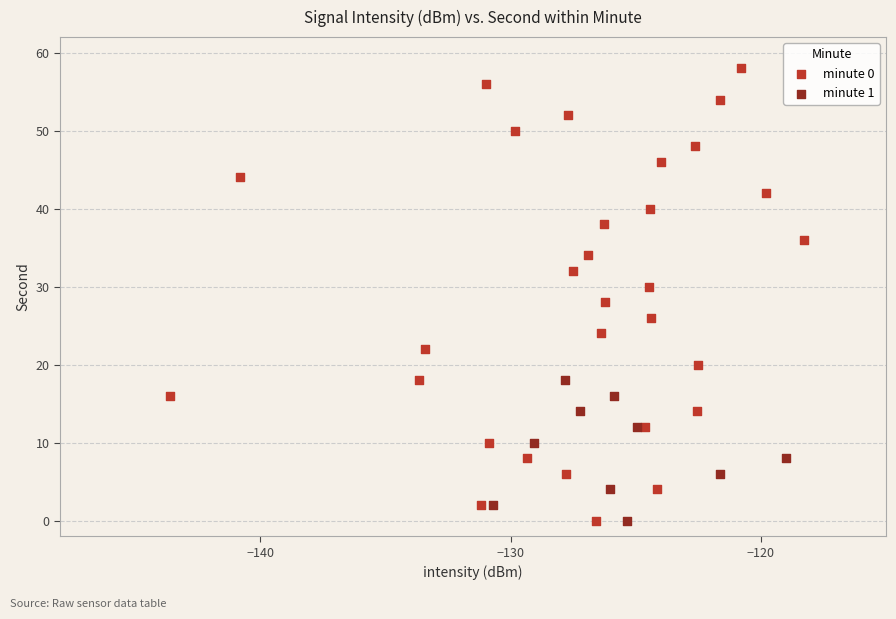

Which series has the widest spread of Y values?

minute 0